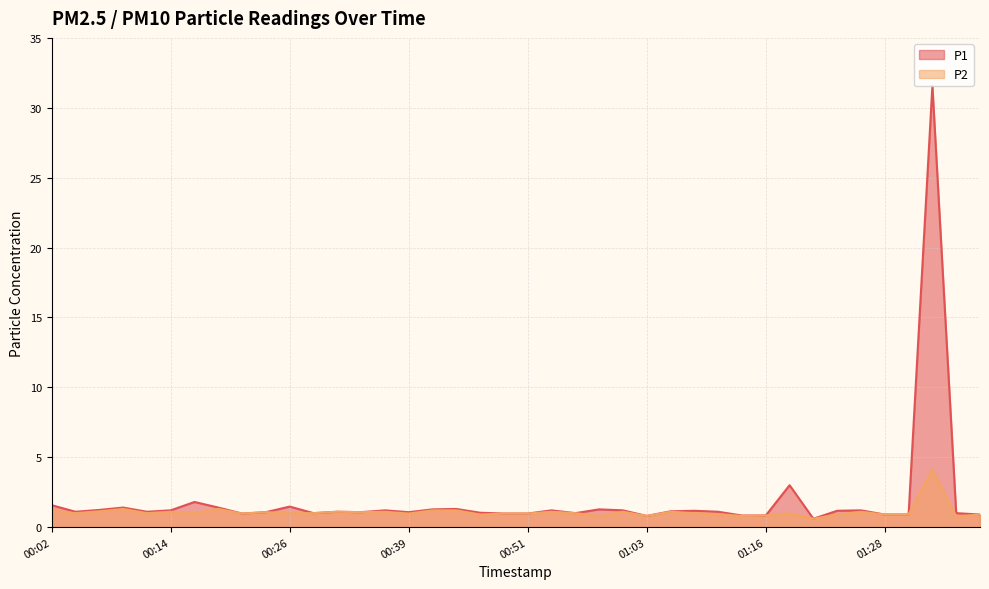

Is the value of P1 at 00:09 greater than the value of P2 at 01:18?

Yes